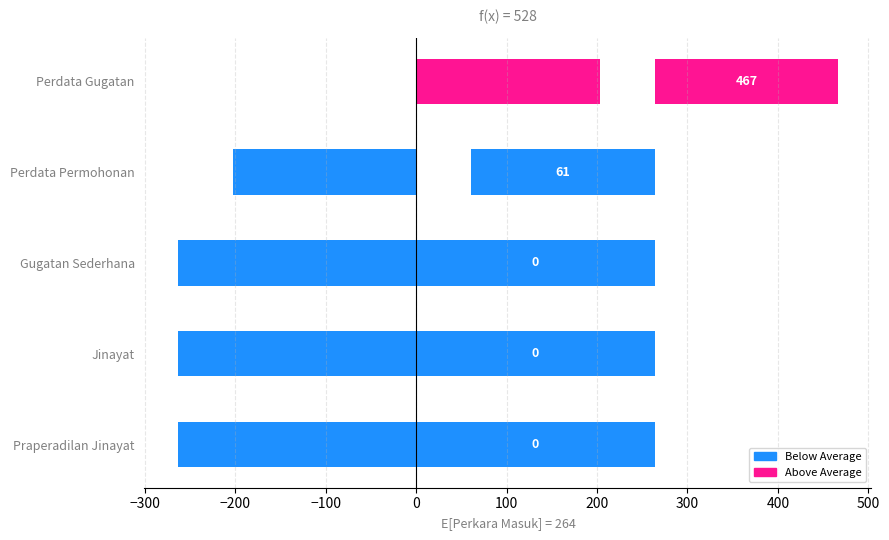

How many categories are shown in the chart?

5